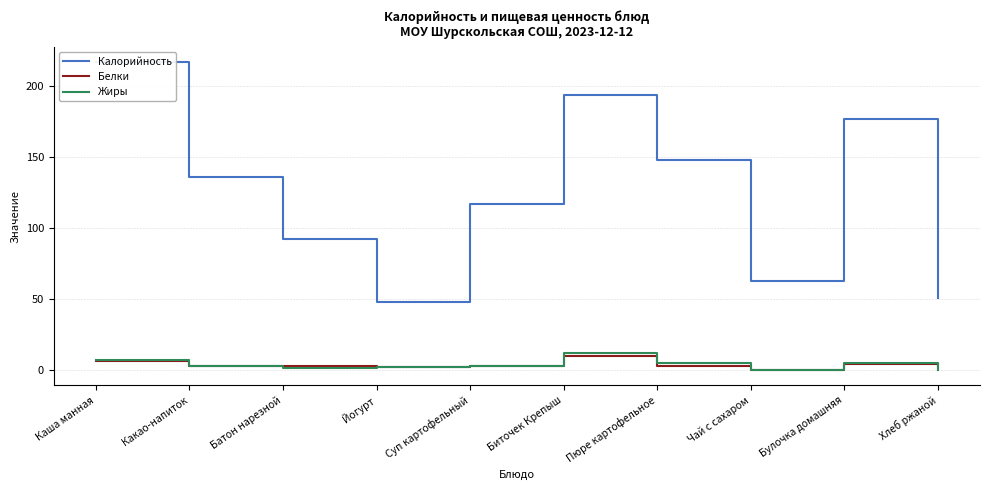

True or false: Калорийность and Белки intersect in this chart.

False